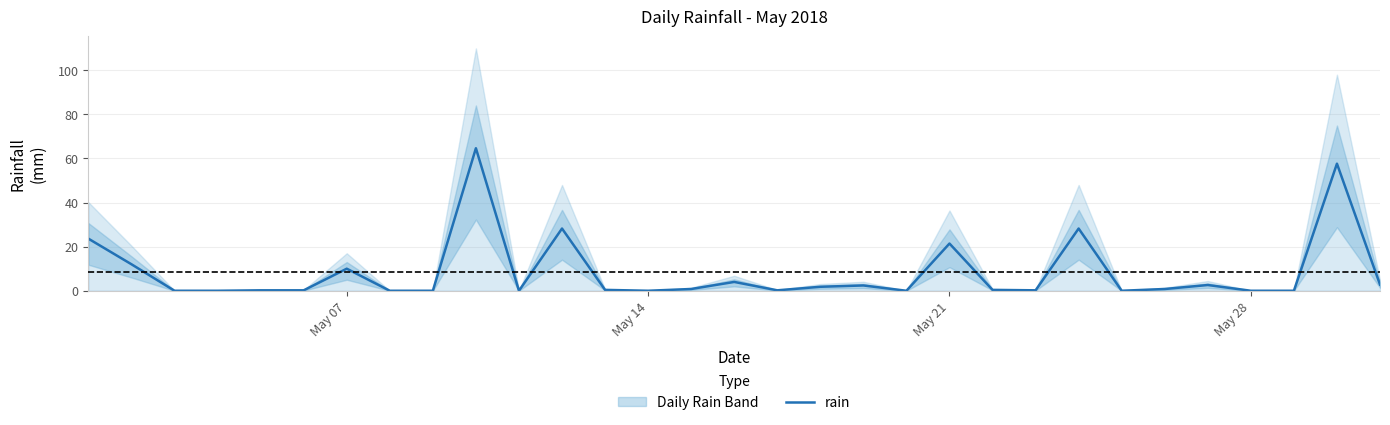

The value of rain at May 21 is 30.8. True or false?

False